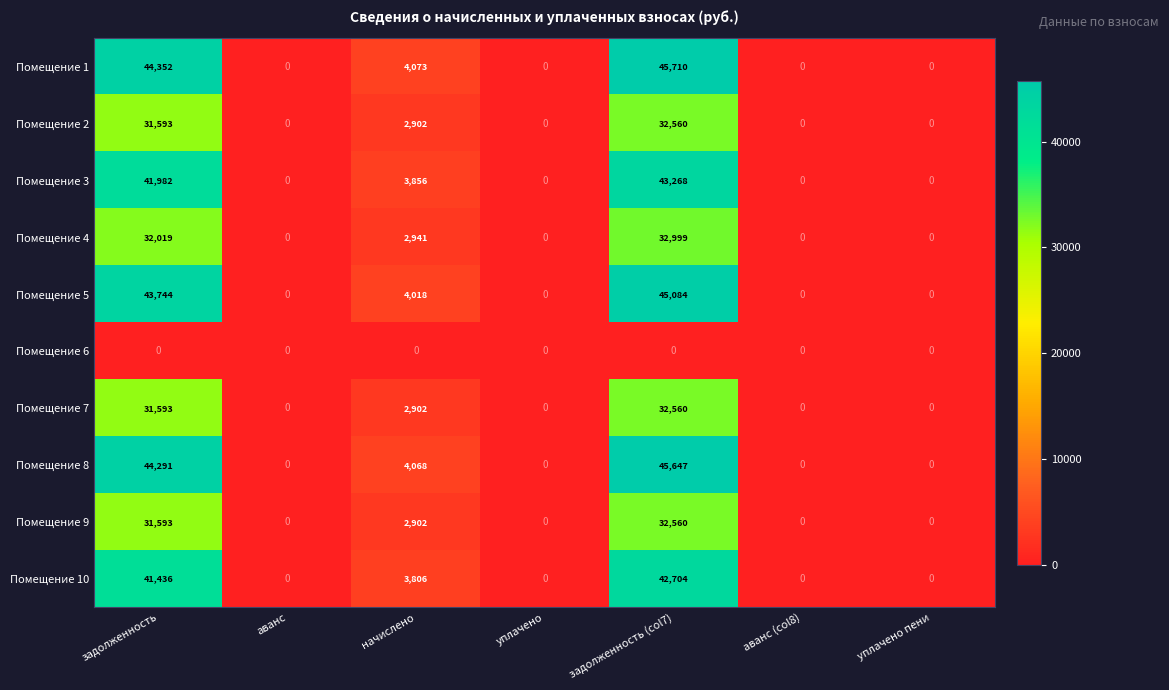

At which label is Помещение 9 closest to 16280?

начислено